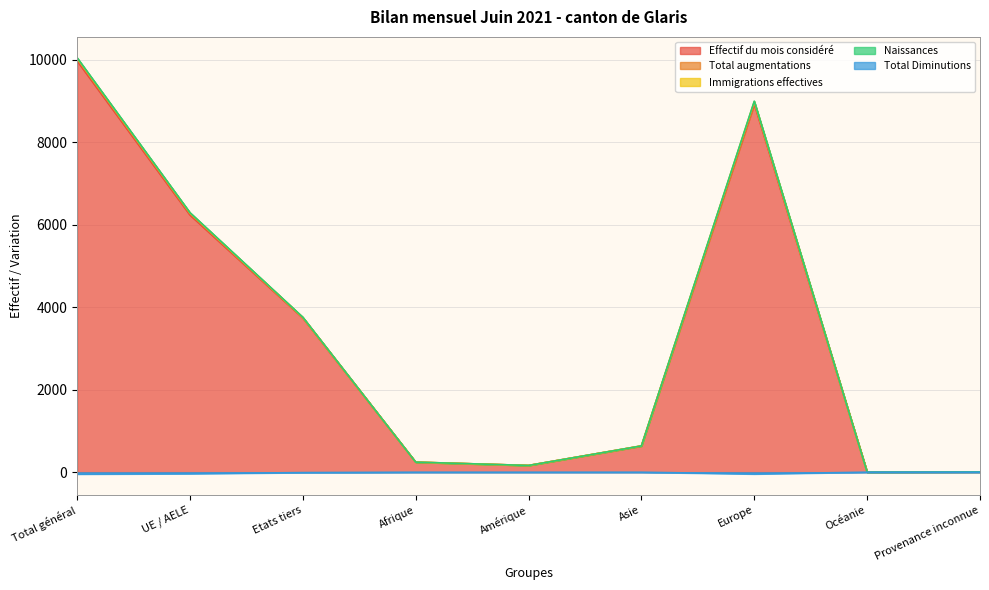

Which category has the lowest value in the Effectif du mois considéré series?

Océanie